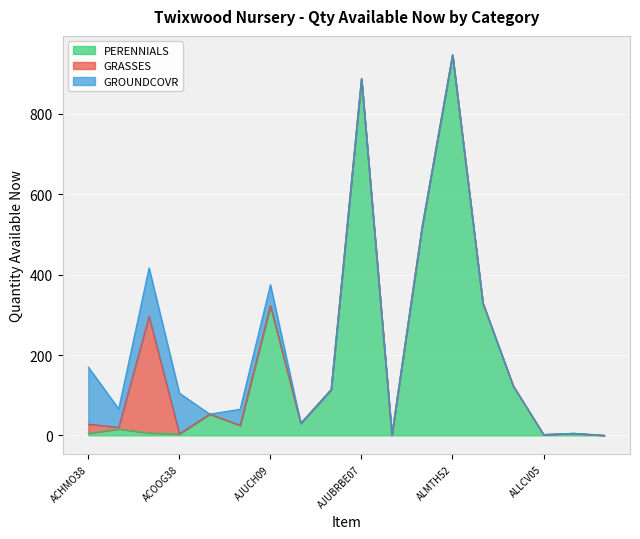

What position from the left is ACHMO38?

1